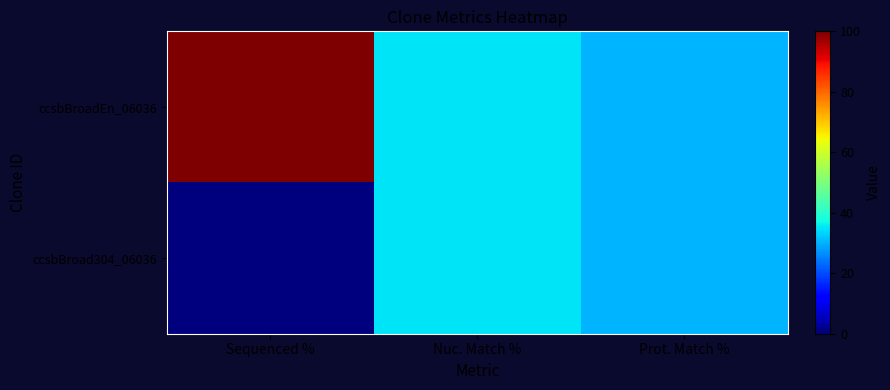

Reading left to right, extract all data points from this chart.

ccsbBroadEn_06036: Sequenced %=100.0	Nuc. Match %=35.1	Prot. Match %=30.2
ccsbBroad304_06036: Sequenced %=0.0	Nuc. Match %=35.1	Prot. Match %=30.2